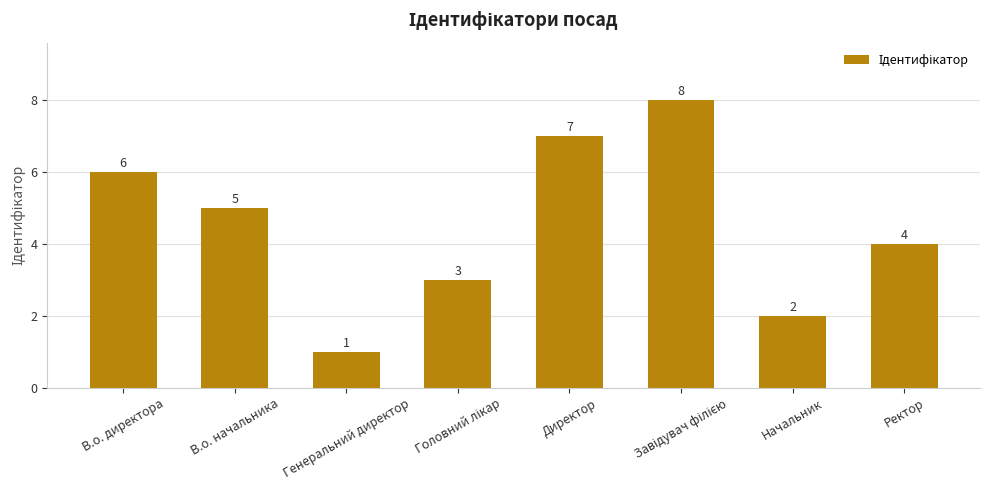

The value at Директор is 9. True or false?

False